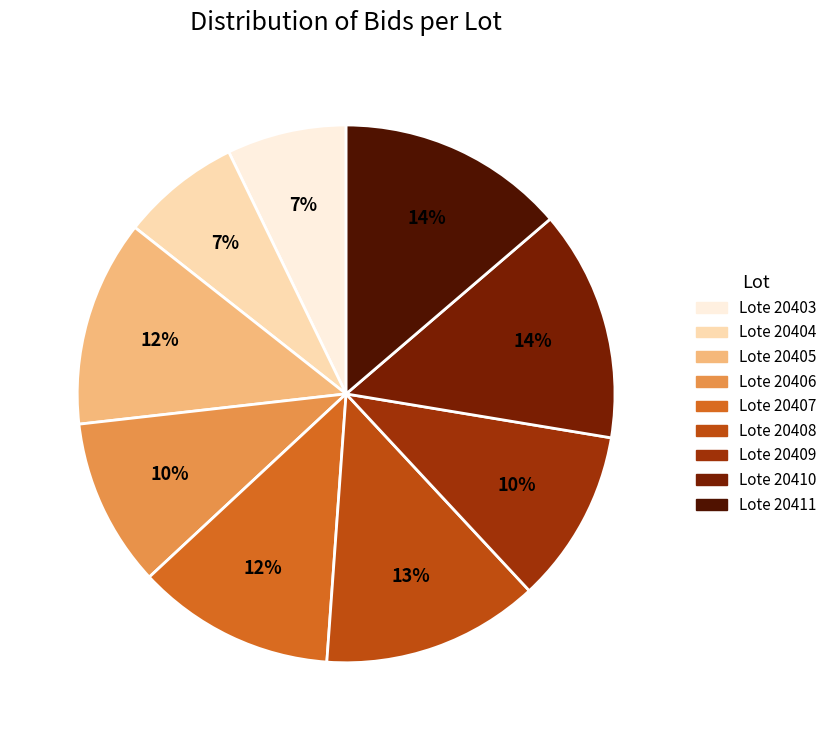

Approximately how many times larger is the value at Lote 20410 compared to Lote 20411?

1.0